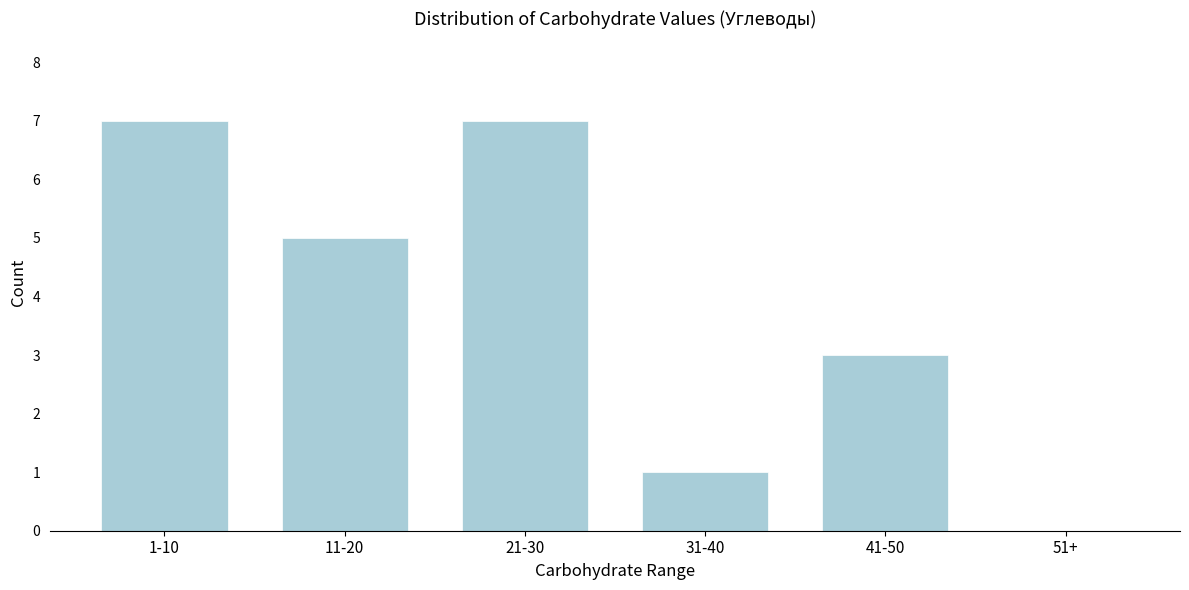

Reading right to left, extract all data points from this chart.

51+=0	41-50=3	31-40=1	21-30=7	11-20=5	1-10=7